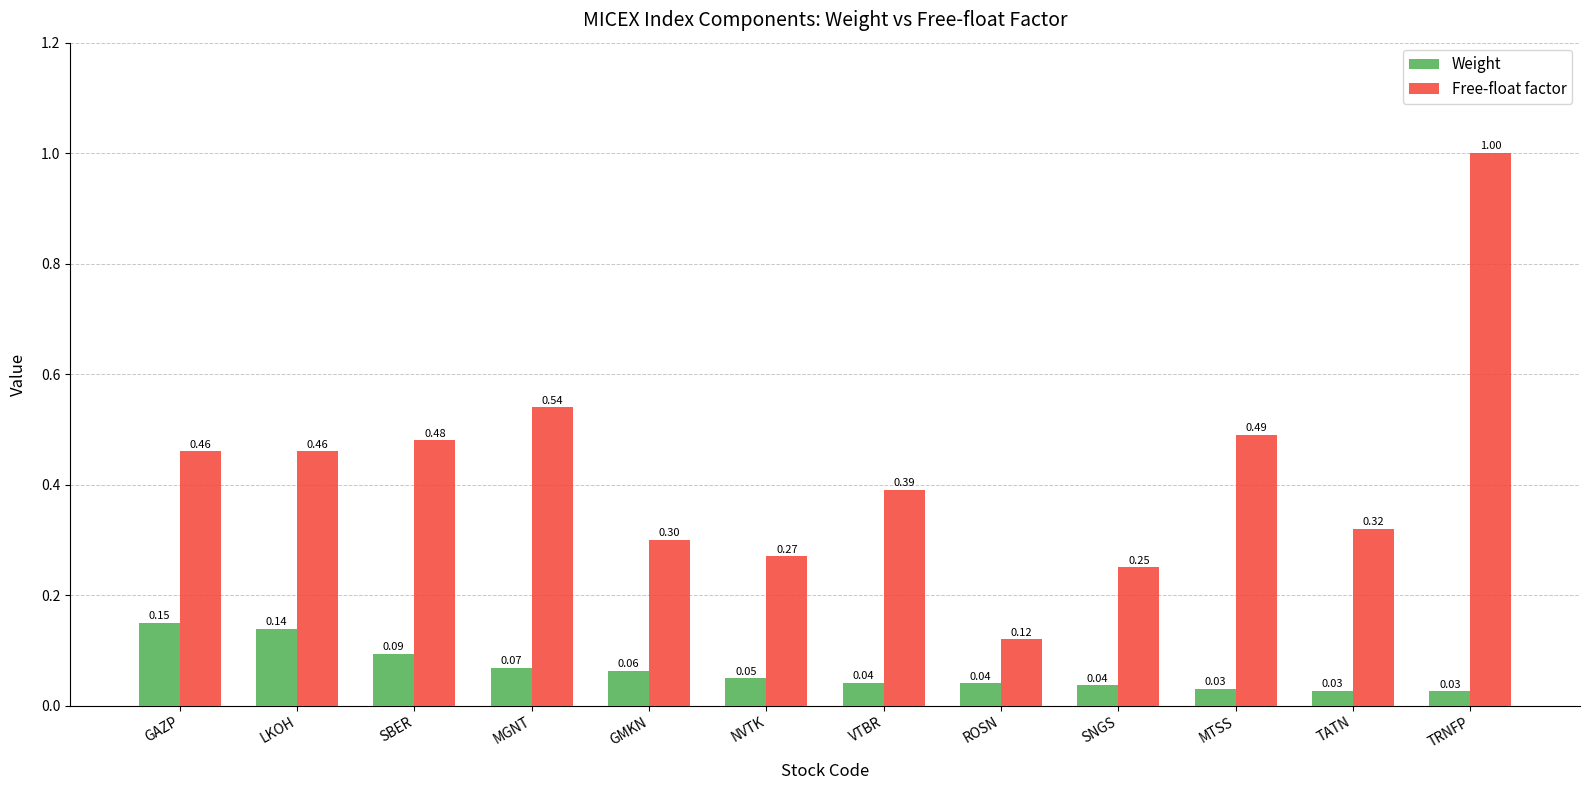

Between GAZP and SNGS, which series saw the biggest shift?

Free-float factor